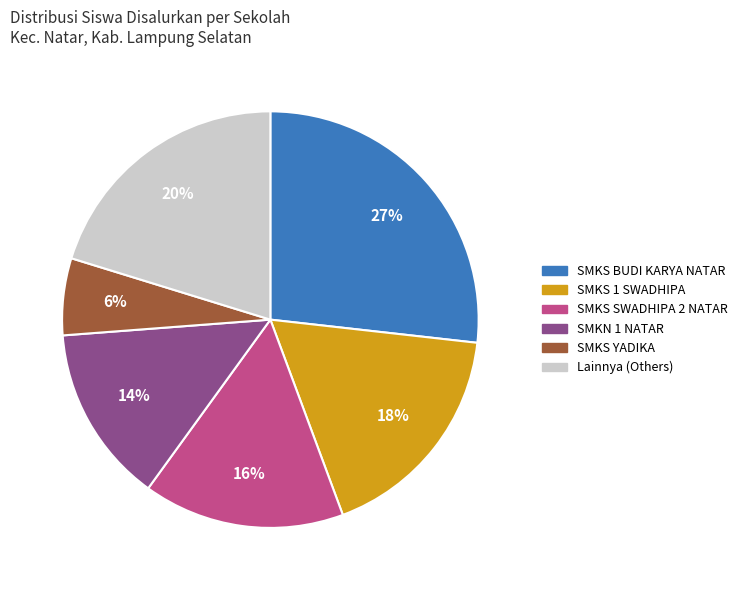

To the nearest percent, what is the average slice percentage?

17%